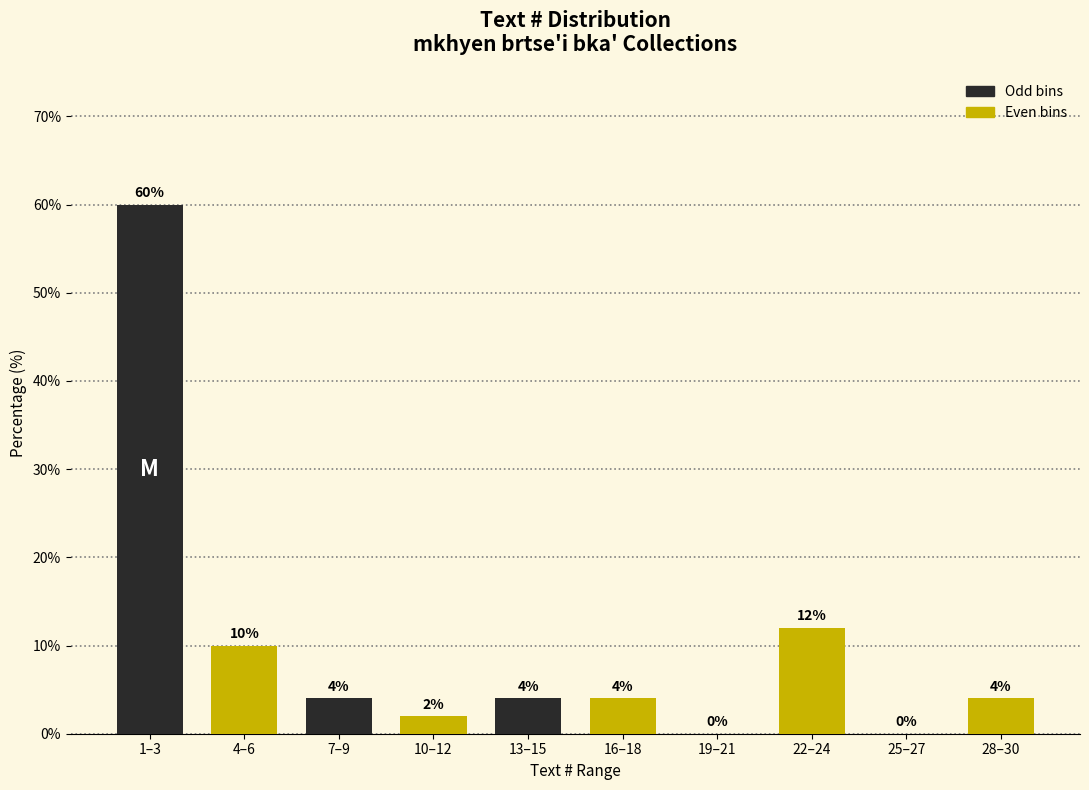

Reading left to right, what are all the values shown in this chart?

1–3=60	4–6=10	7–9=4	10–12=2	13–15=4	16–18=4	19–21=0	22–24=12	25–27=0	28–30=4